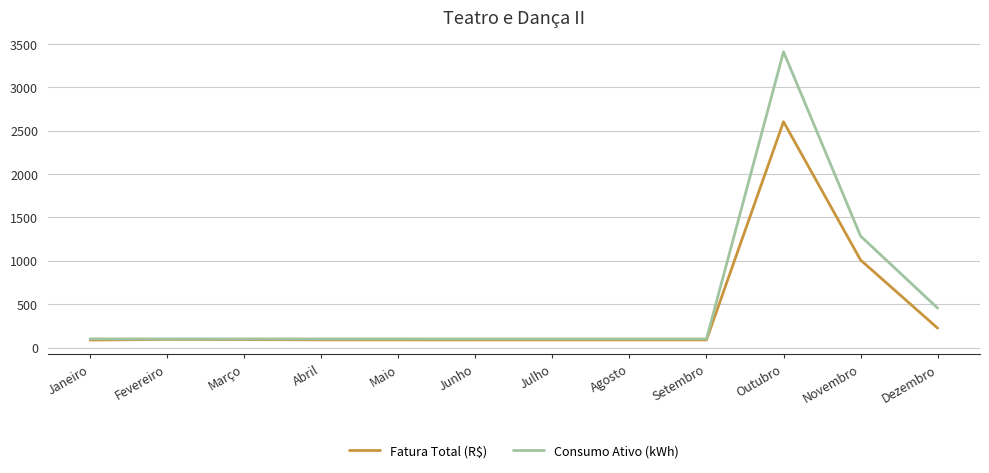

What is the total value across all series at Fevereiro?

194.2